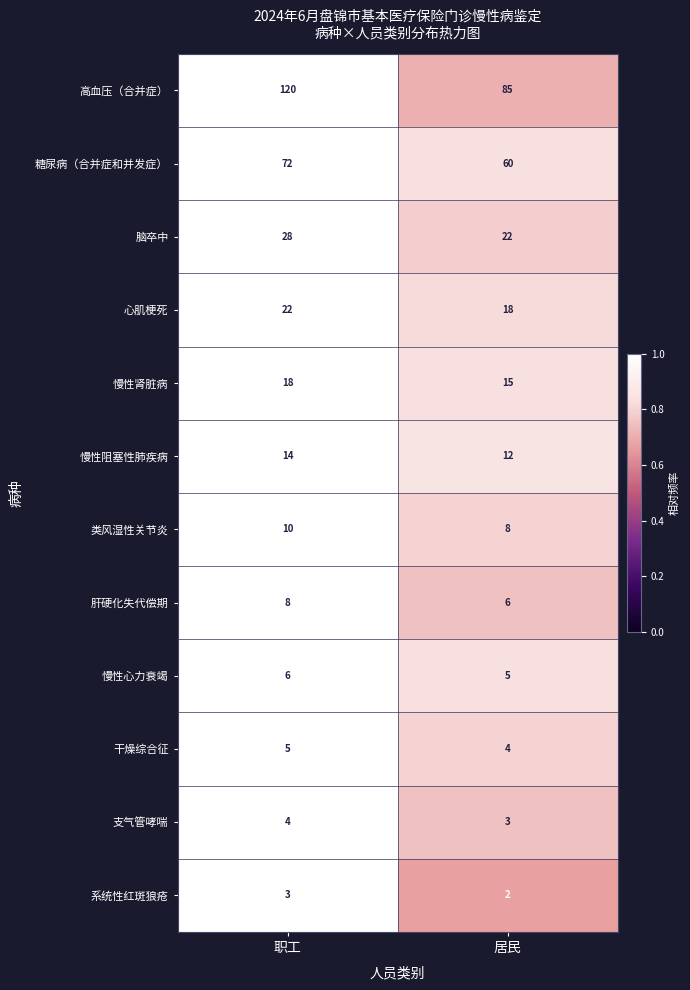

What is the approximate value of 慢性心力衰竭 at 职工?

6